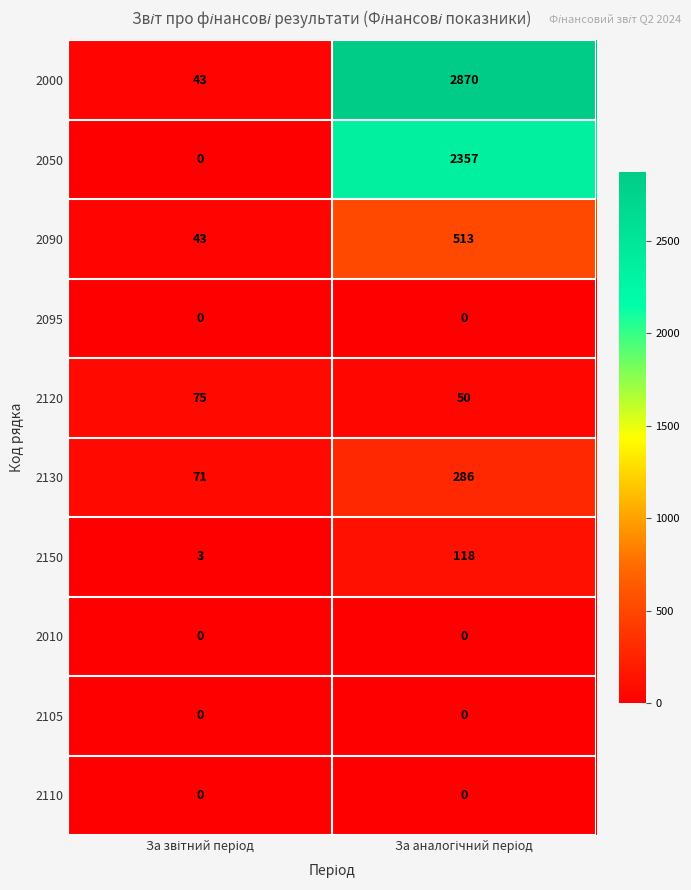

At how many categories does at least one series exceed 675?

1